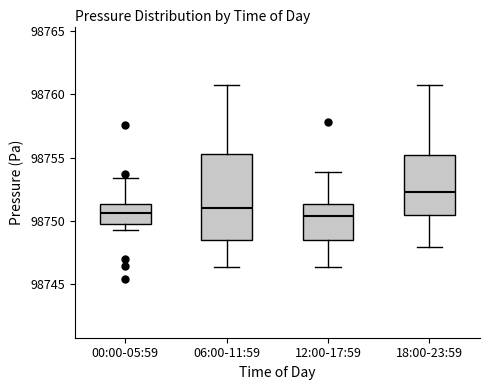

Reading left to right, transcribe this box plot: for each box, give where its median line is, the range the box spans, and where its two whiskers end, as read against the y-axis. The values are not printed on the chart, so give them approximately, as read against the axis.

00:00-05:59: median 98750.5, box 98750.0 to 98751.5, whiskers 98749.5 to 98753.5
06:00-11:59: median 98751.0, box 98748.5 to 98755.5, whiskers 98746.5 to 98761.0
12:00-17:59: median 98750.5, box 98748.5 to 98751.5, whiskers 98746.5 to 98754.0
18:00-23:59: median 98752.5, box 98750.5 to 98755.0, whiskers 98748.0 to 98761.0